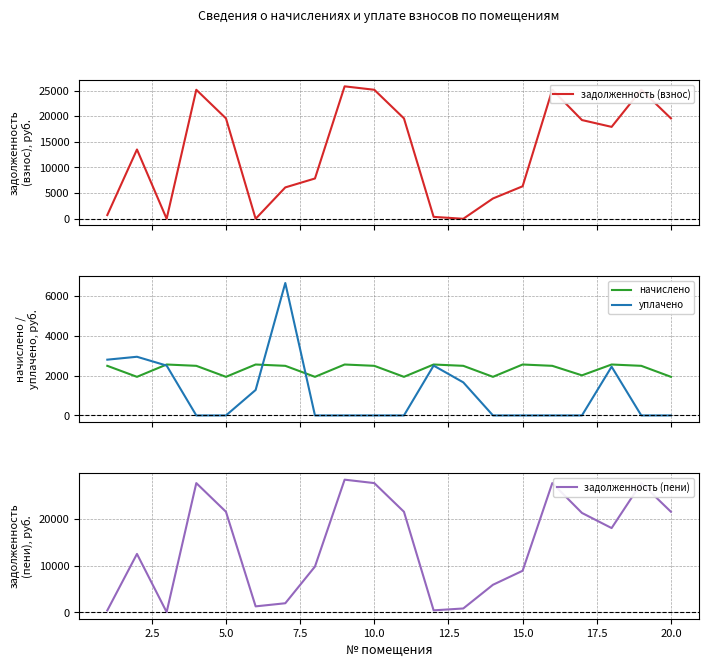

What is the highest value of the начислено series?

2562.3